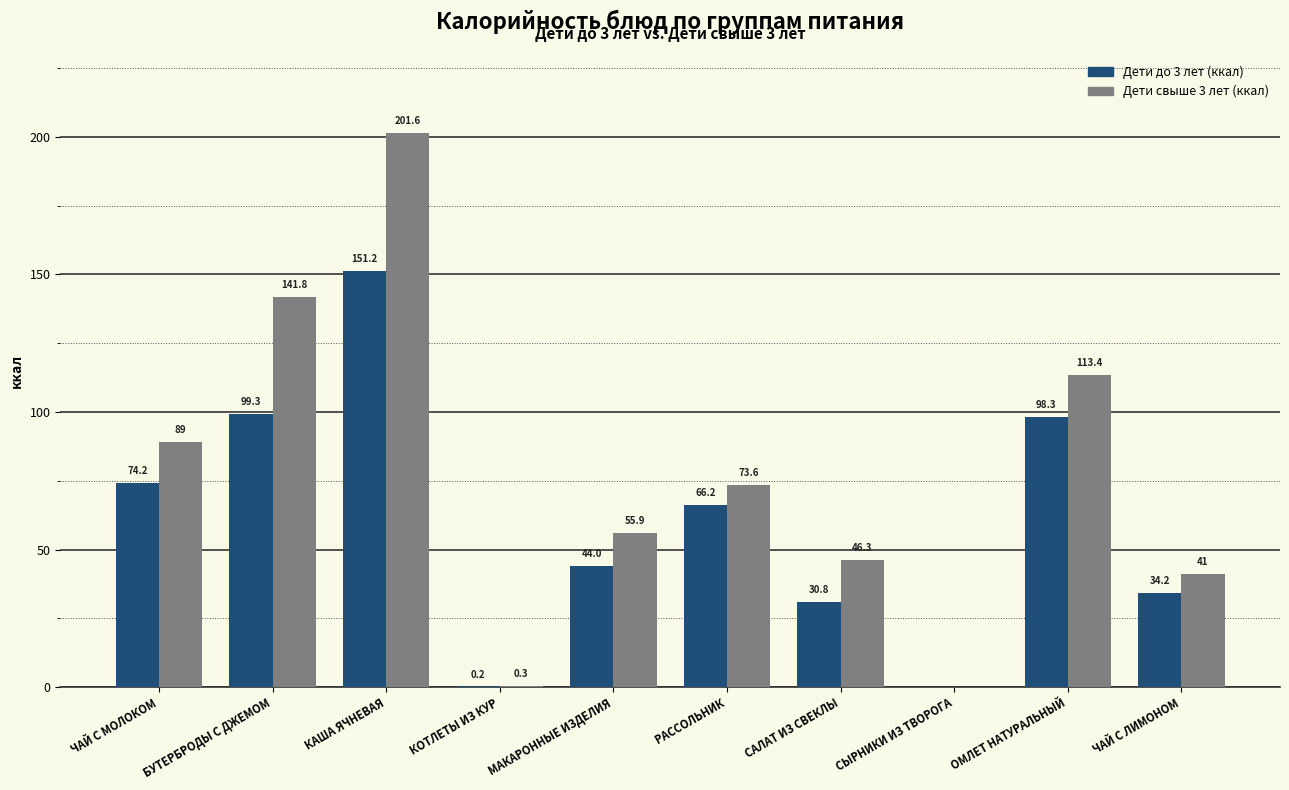

What is the maximum value for Дети свыше 3 лет (ккал)?

201.6